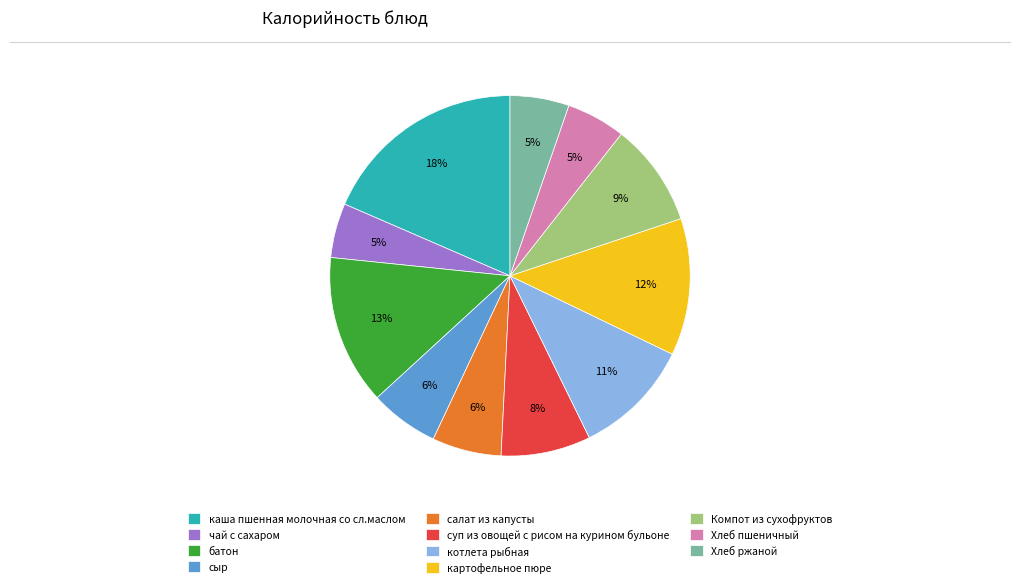

To the nearest percent, what is the difference between the суп из овощей с рисом на курином бульоне and Компот из сухофруктов slice percentages?

1%